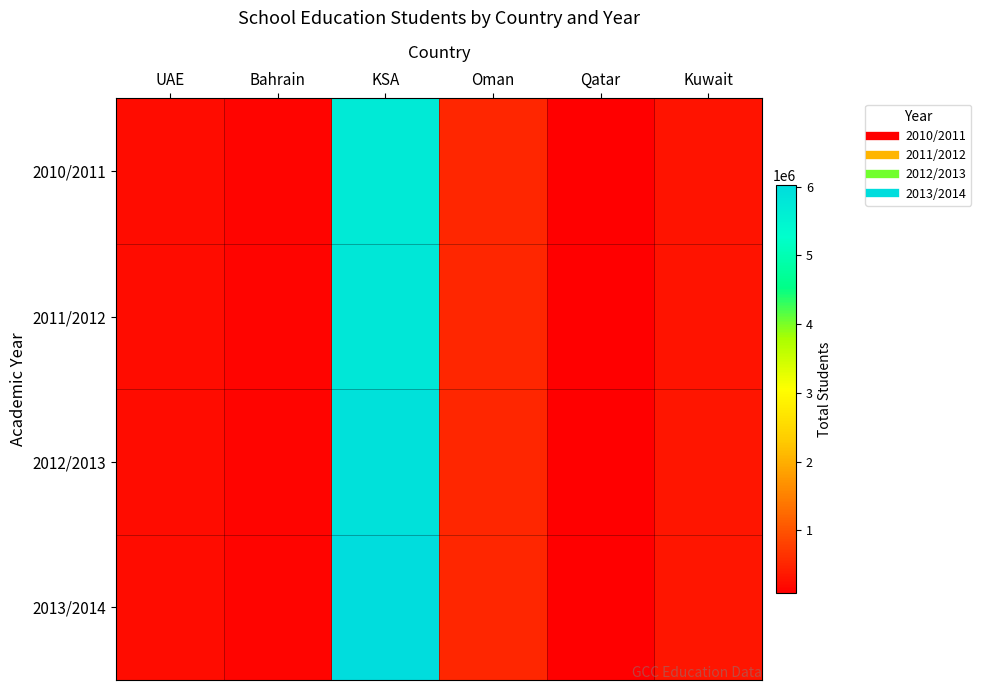

What is the total value across all series at Qatar?

351703